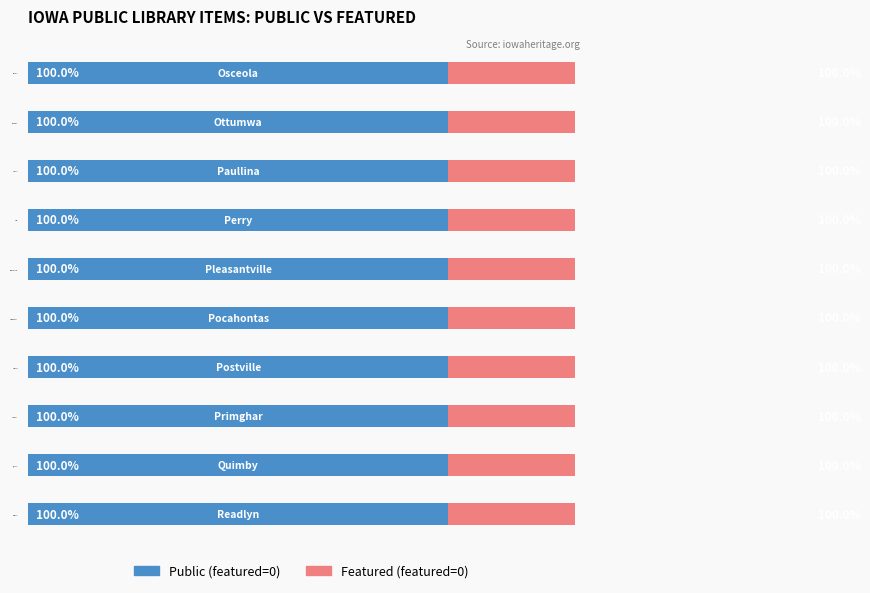

What is the value of the Public (featured=0) bar at the 7th from the left?

1